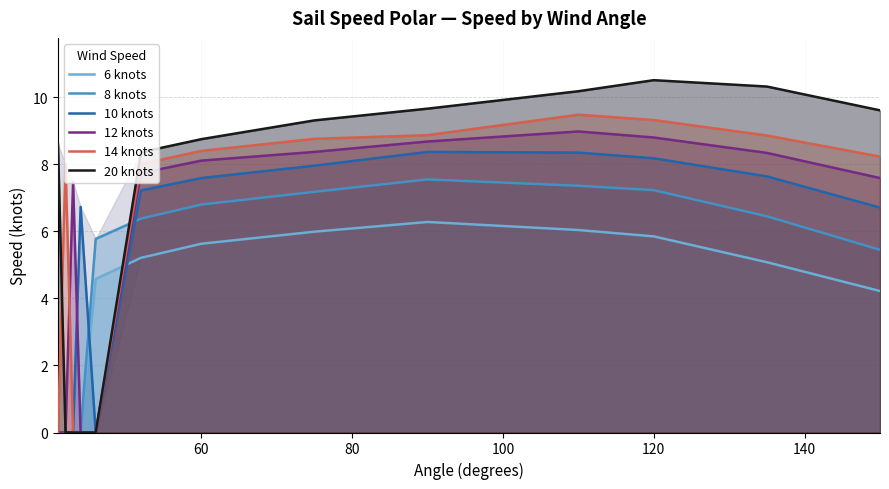

What is the highest value of the 10 knots series?

8.4